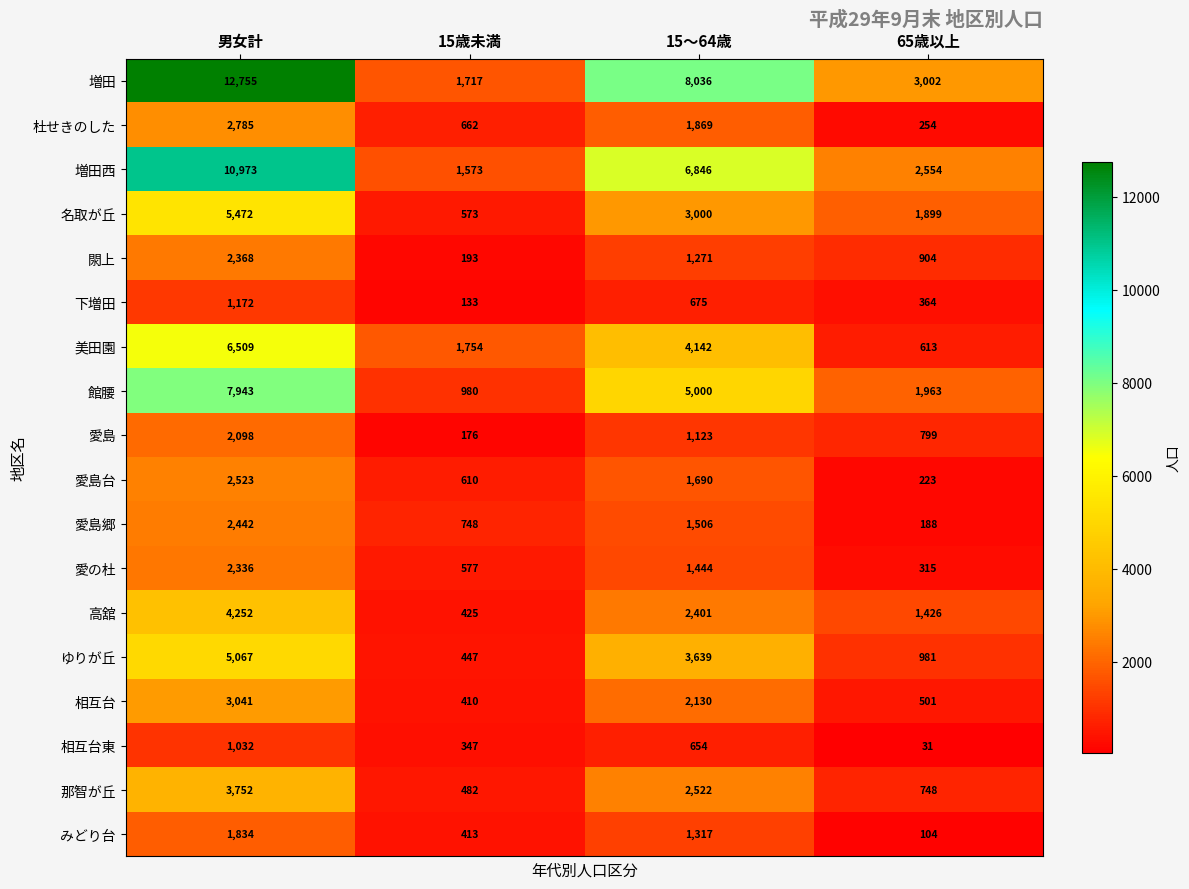

Between 15～64歳 and 65歳以上, which series saw the biggest shift?

増田